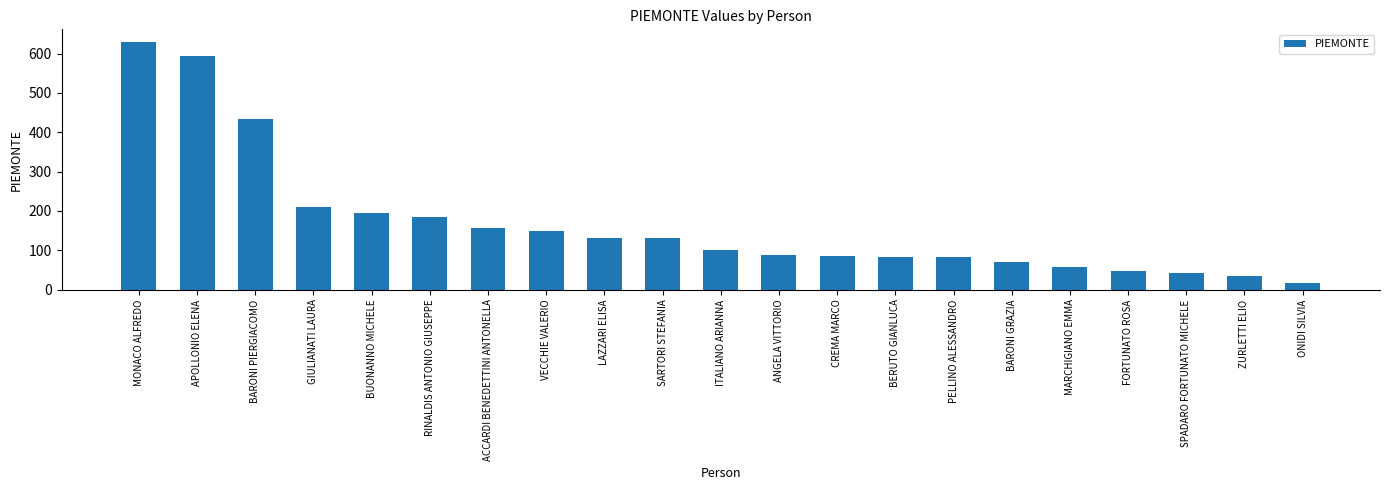

What is the label of the 4th bar from the right?

FORTUNATO ROSA